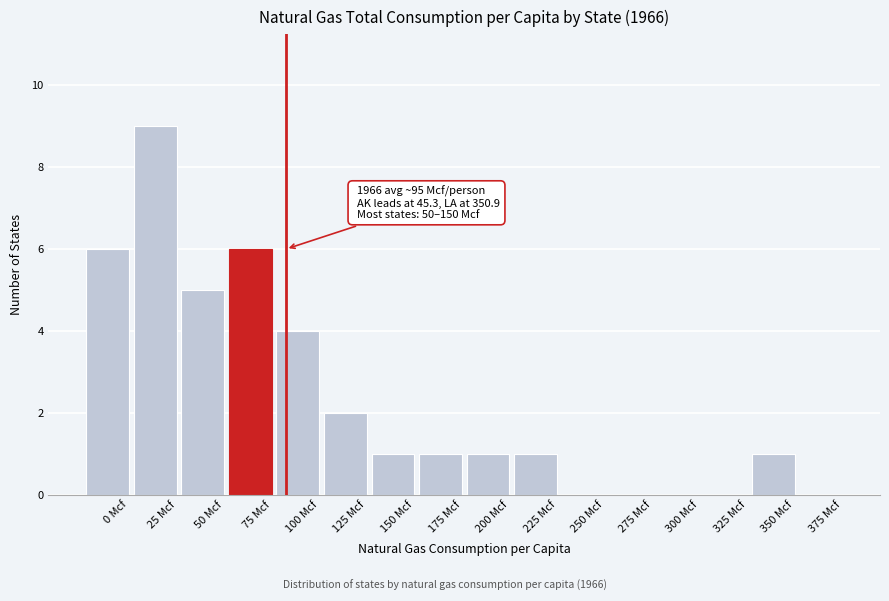

Reading left to right, what are all the values shown in this chart?

0 Mcf=6	25 Mcf=9	50 Mcf=5	75 Mcf=6	100 Mcf=4	125 Mcf=2	150 Mcf=1	175 Mcf=1	200 Mcf=1	225 Mcf=1	250 Mcf=0	275 Mcf=0	300 Mcf=0	325 Mcf=0	350 Mcf=1	375 Mcf=0